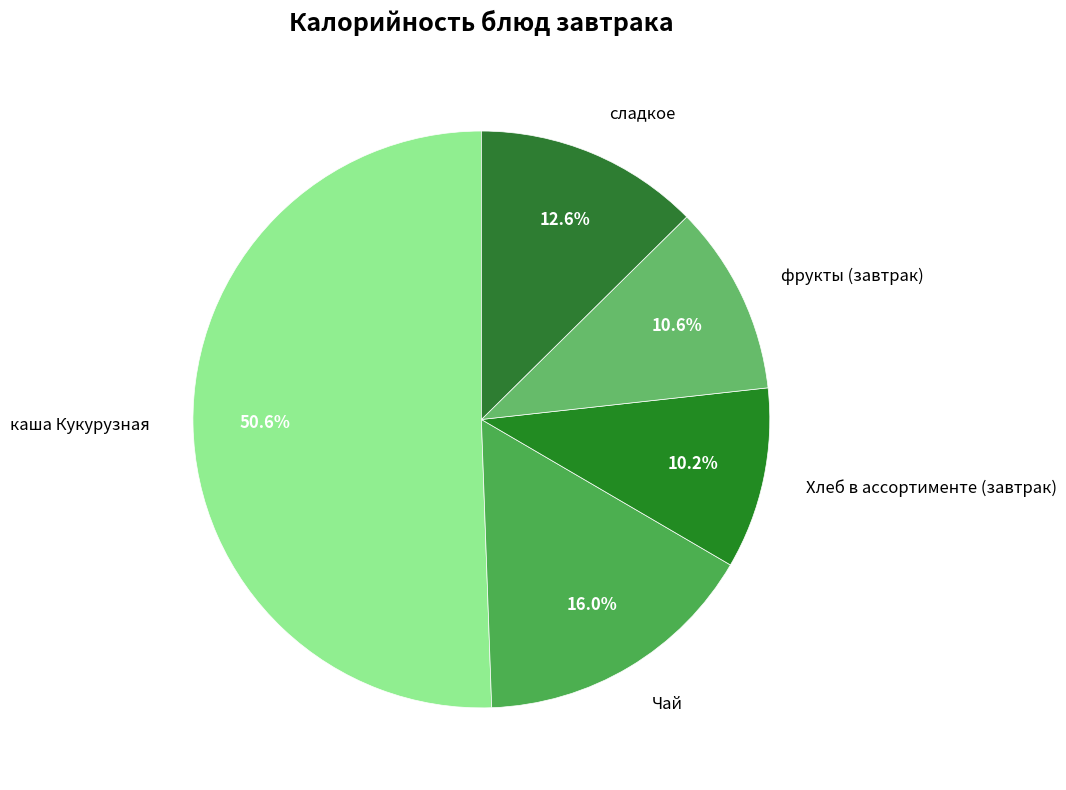

How many slices are in this pie chart?

5